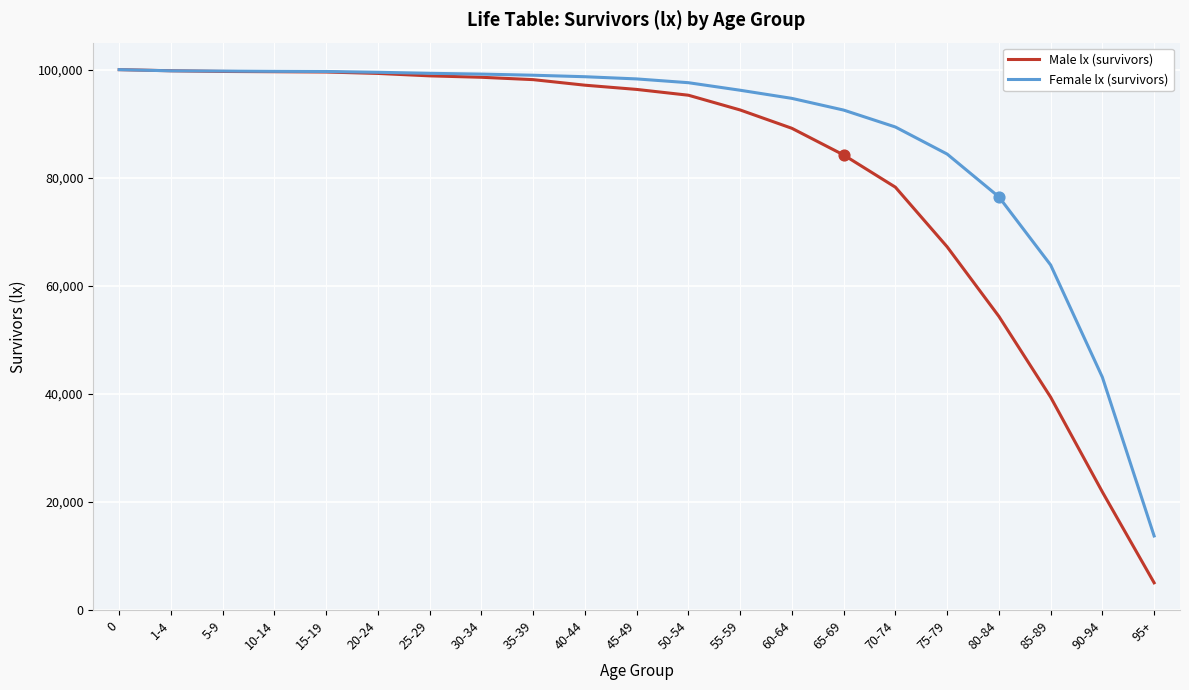

Which series has the largest total across all categories?

Female lx (survivors)